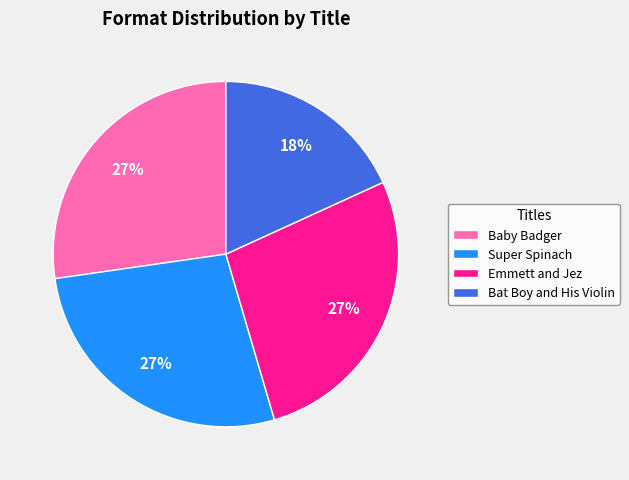

Does Baby Badger account for over 50% of the chart?

No